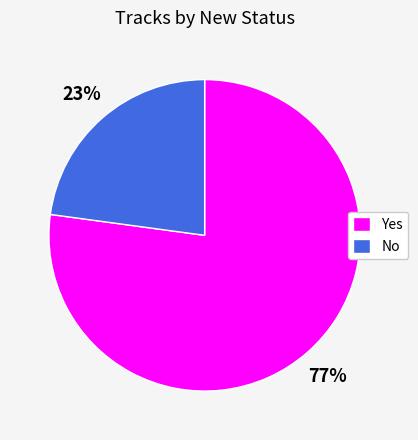

To the nearest percent, what portion does Yes represent?

77%